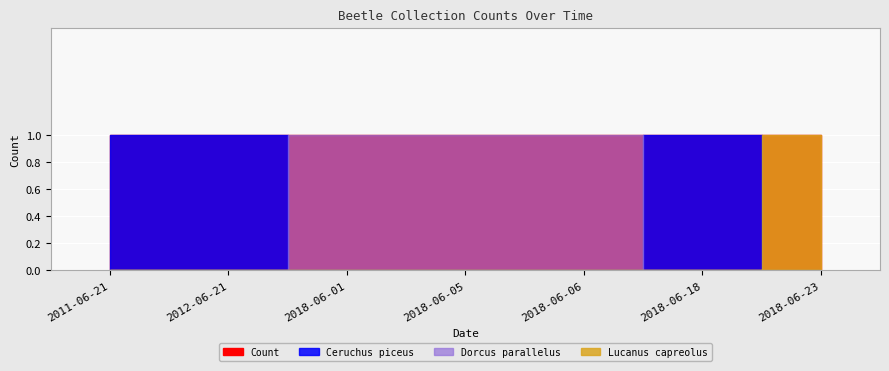

How many values in the Ceruchus piceus series exceed 0?

3